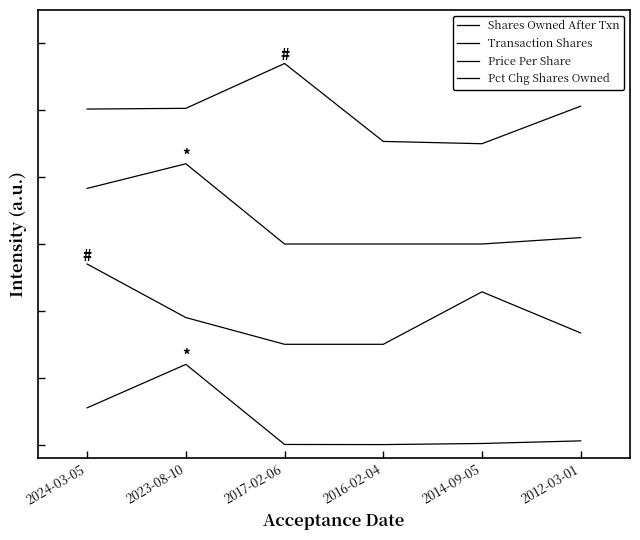

What is the label of the 1st point from the left?

2024-03-05